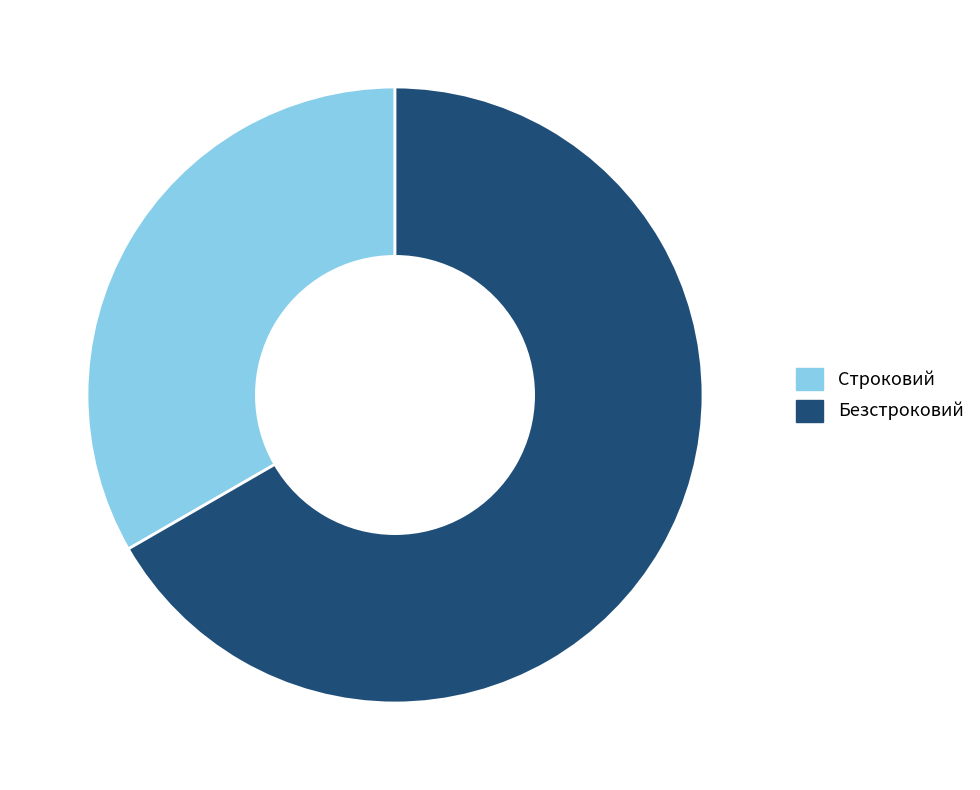

The Безстроковий slice represents 52% of the pie. True or false?

False